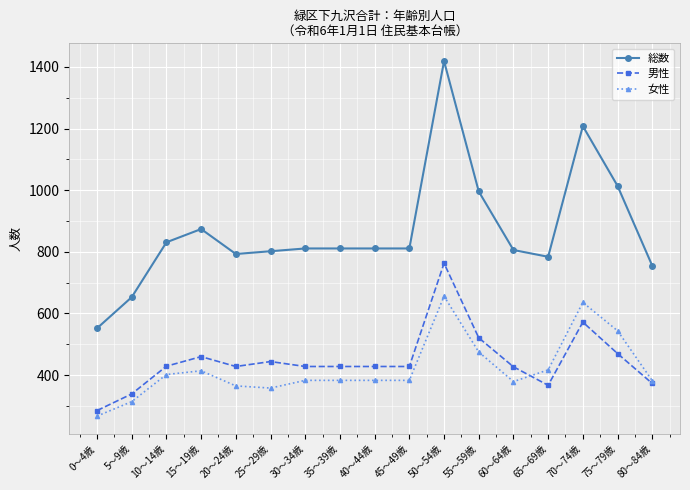

Which series has the largest total across all categories?

総数